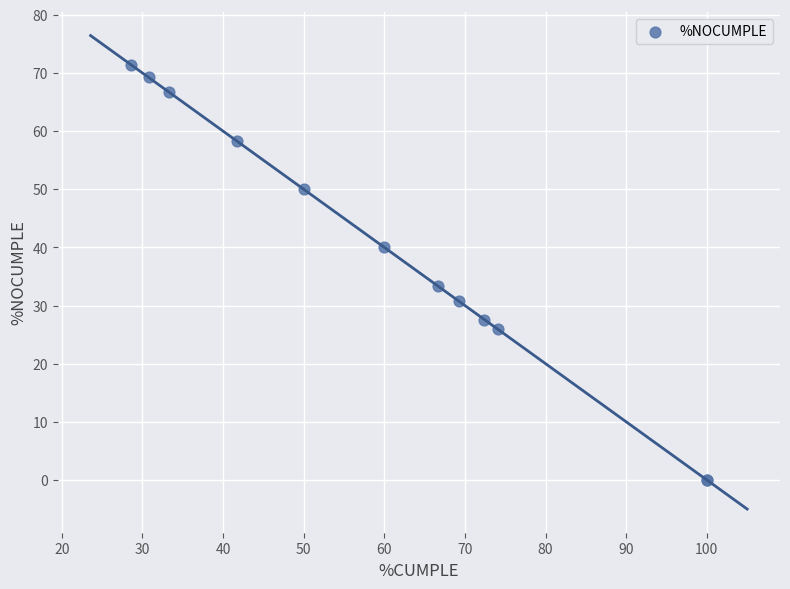

What Y value in the scatter plot is closest to 35?

33.3